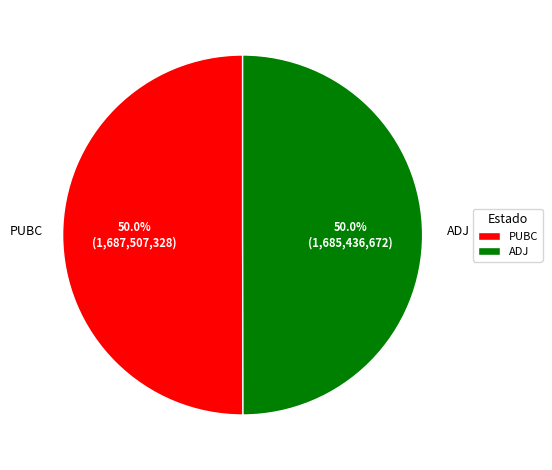

Approximately how many times larger is the value at ADJ compared to PUBC?

1.0